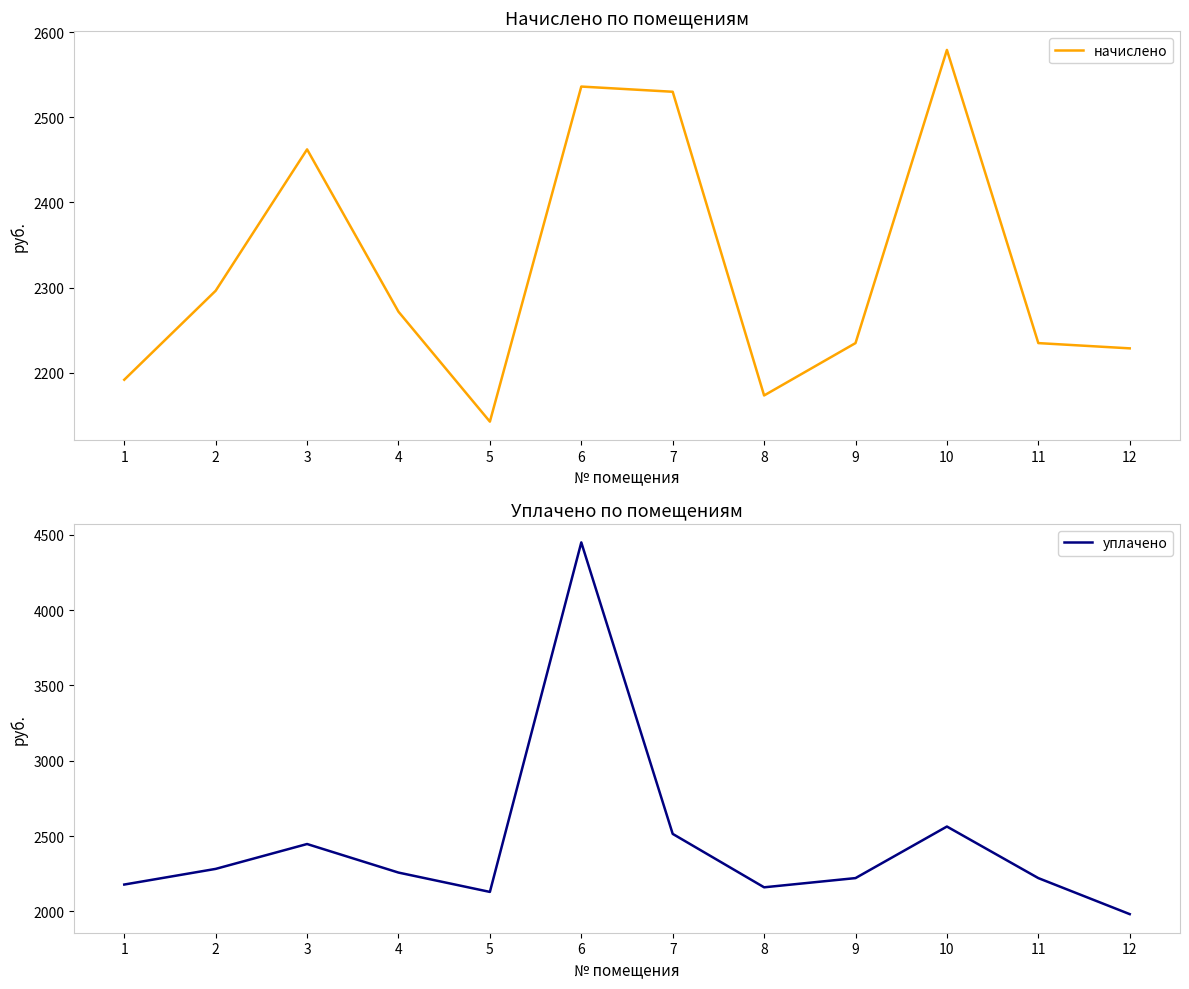

What is the highest value of the уплачено series?

4450.0